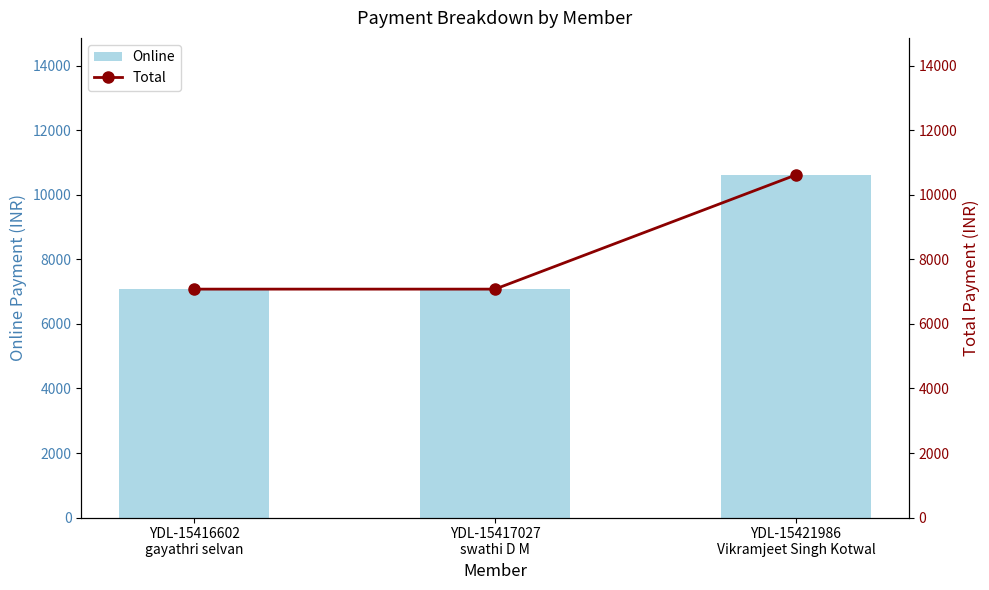

Where is Total nearest to the value 8850?

YDL-15416602
gayathri selvan